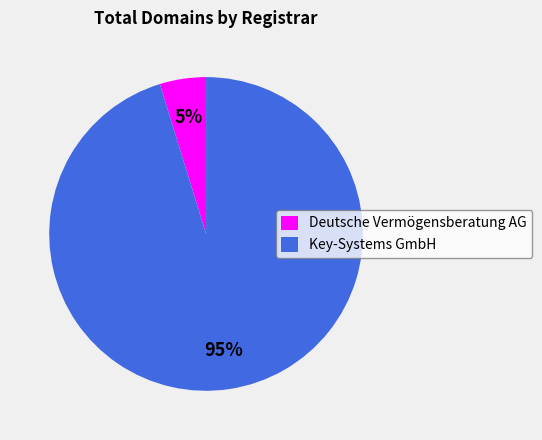

Is there a majority slice in this chart?

Yes